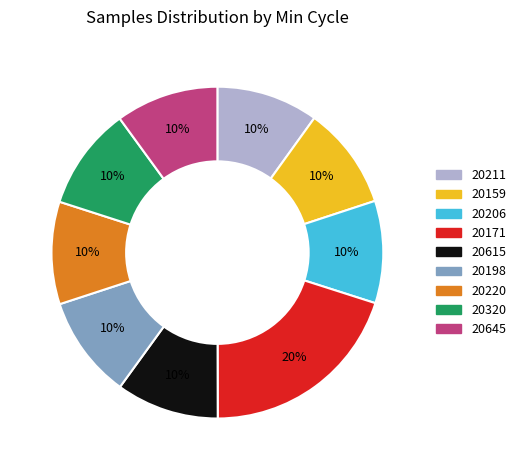

To the nearest percent, what is the average slice percentage?

11%